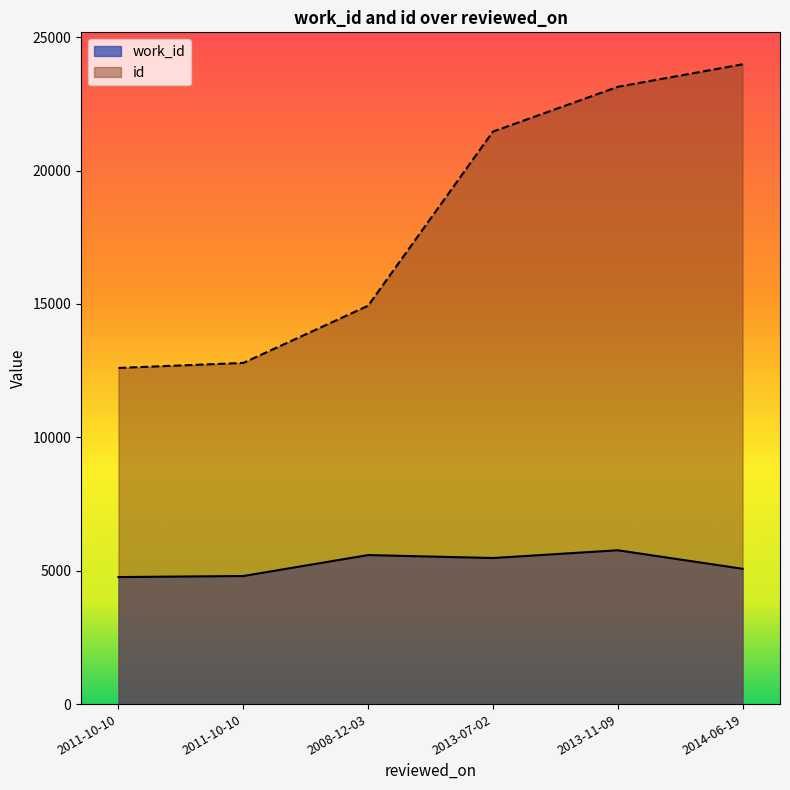

Which label corresponds to the smallest value in the chart?

2011-10-10